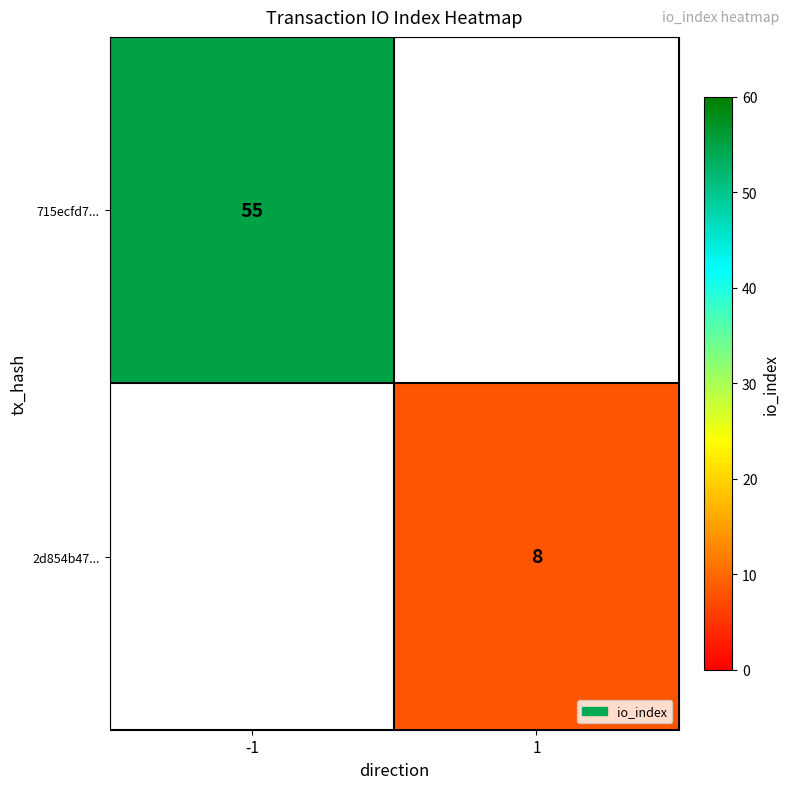

Is it true that 2d854b47... equals 5 at 1?

False